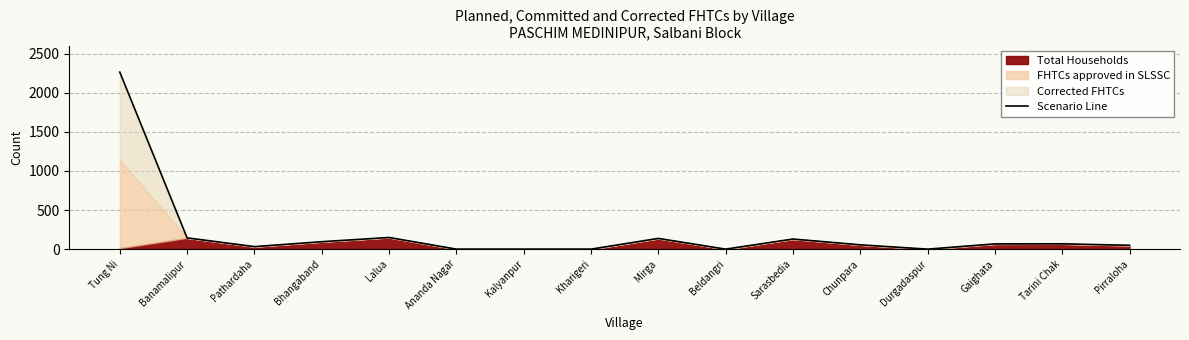

What is the change in value from Pathardaha to Sarasbedia?

+97